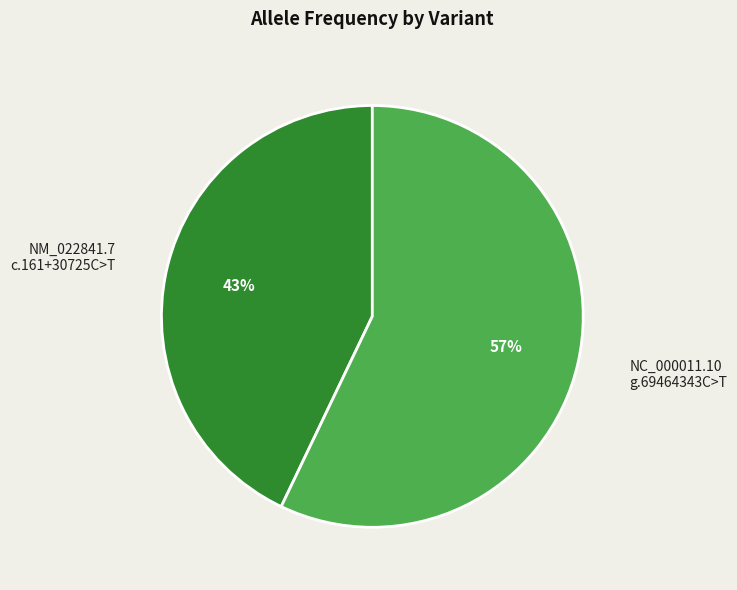

To the nearest percent, what is the average slice percentage?

50%